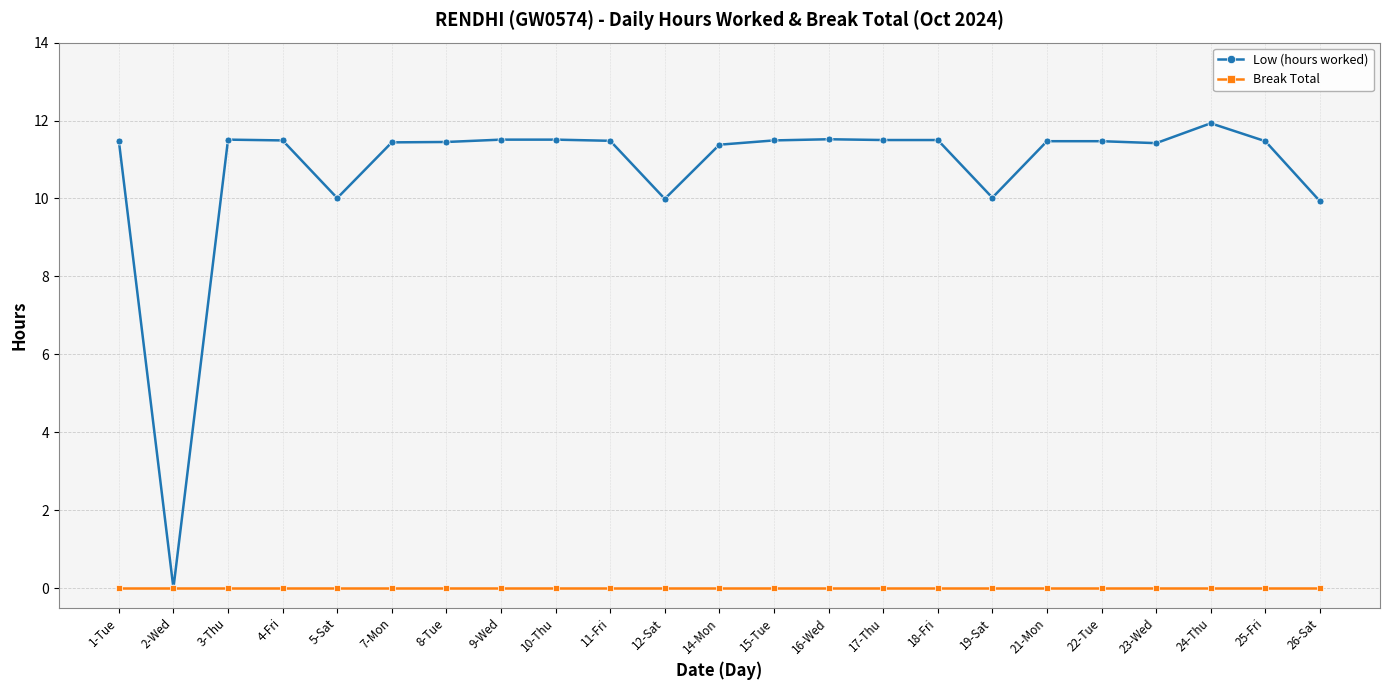

What is the label of the 3rd point from the left?

3-Thu